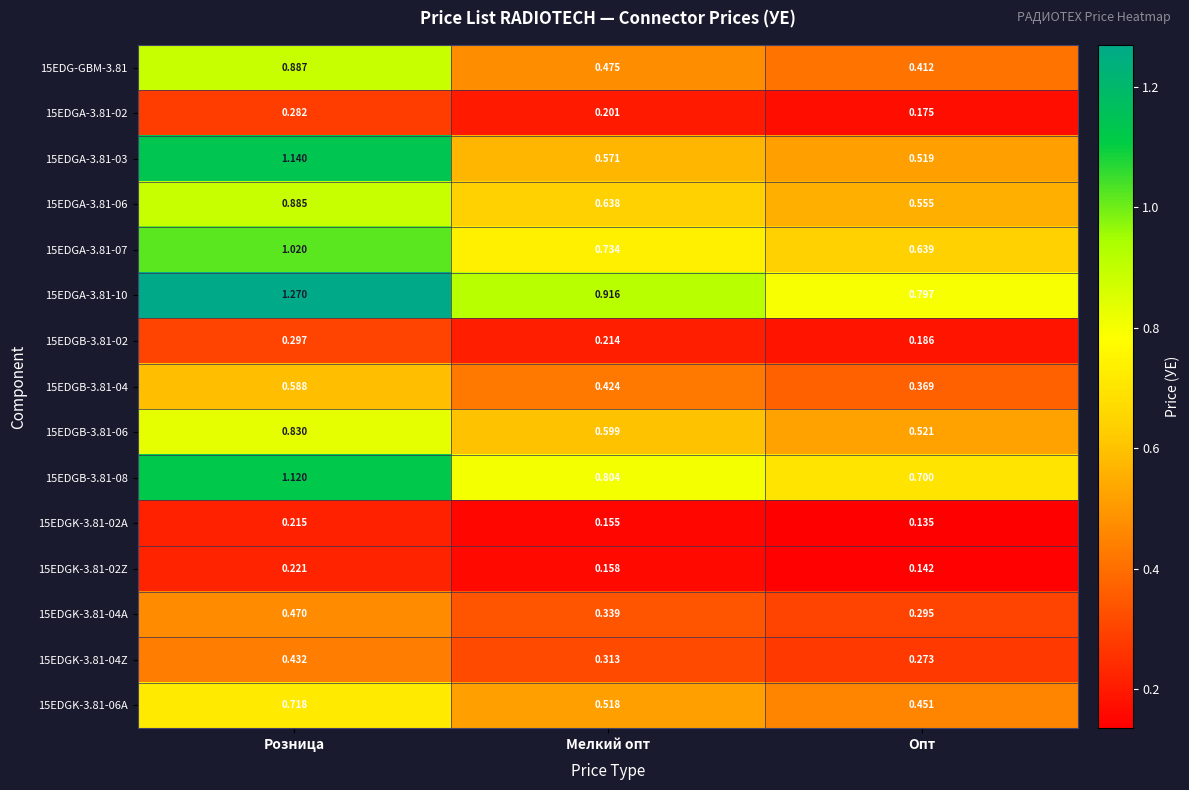

Which label corresponds to the largest value in the chart?

Розница